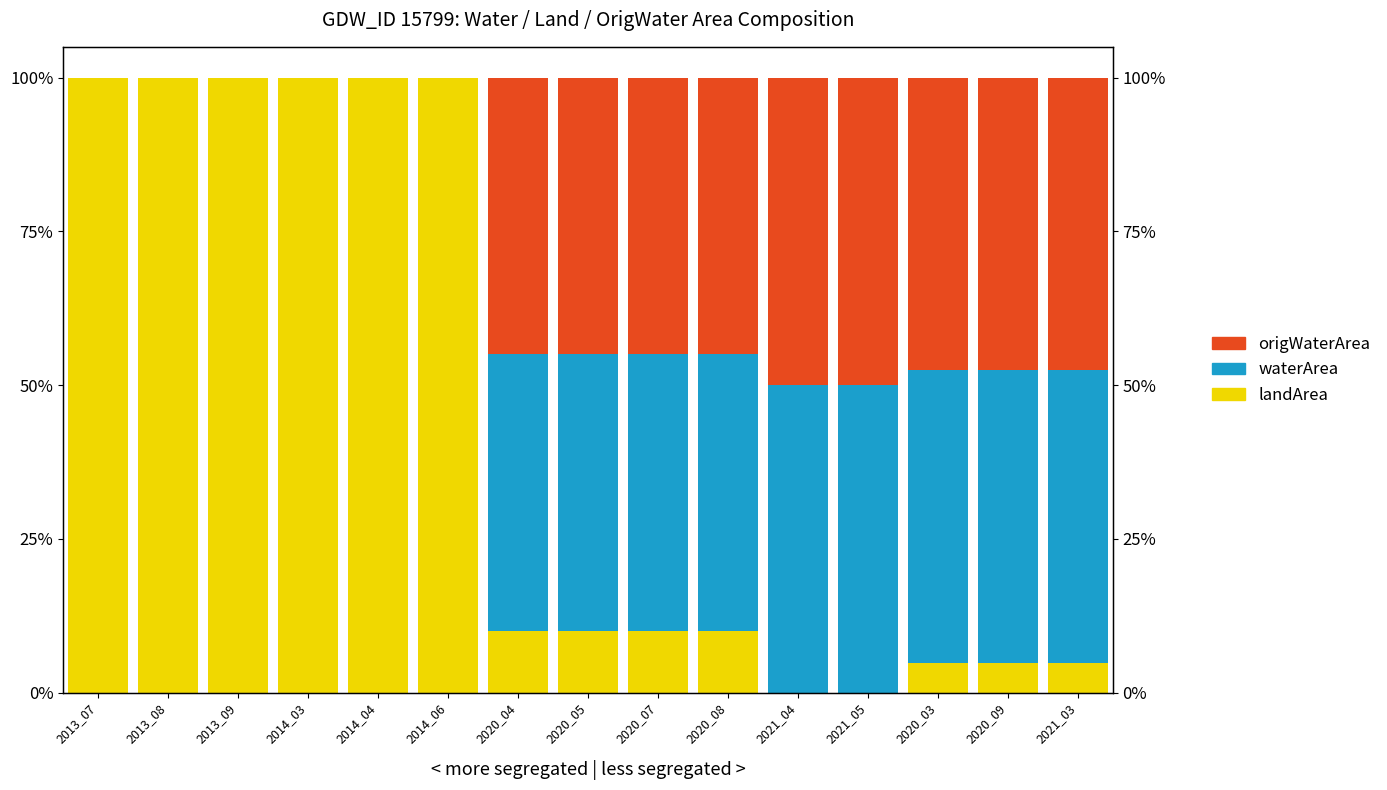

Between 2014_03 and 2021_03, which series saw the biggest shift?

landArea